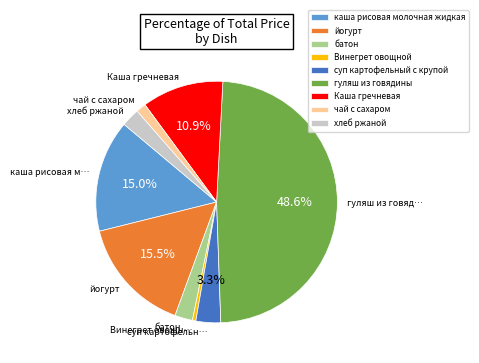

To the nearest percent, what is the difference between the суп картофельный с крупой and каша рисовая молочная жидкая slice percentages?

12%